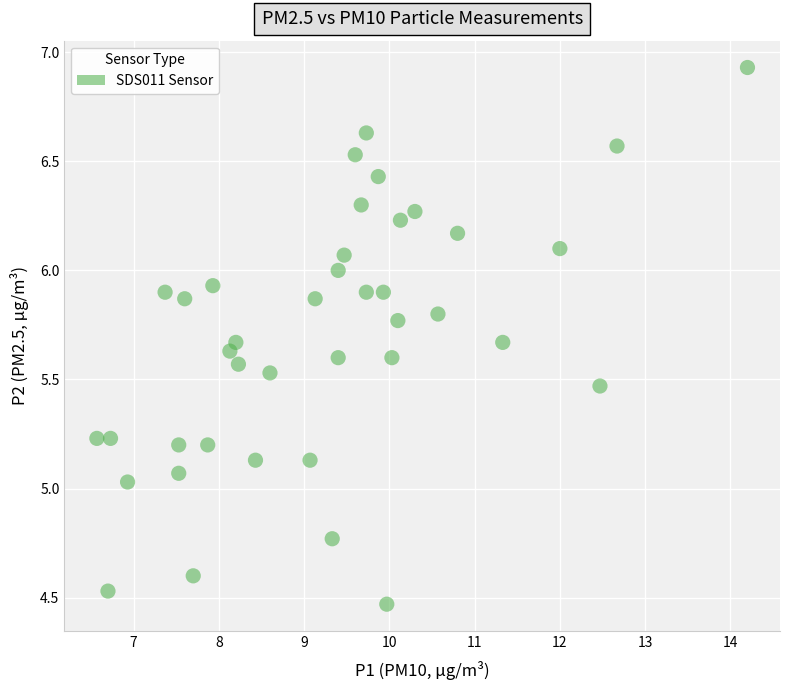

What is the range of X values (max minus min)?

7.6